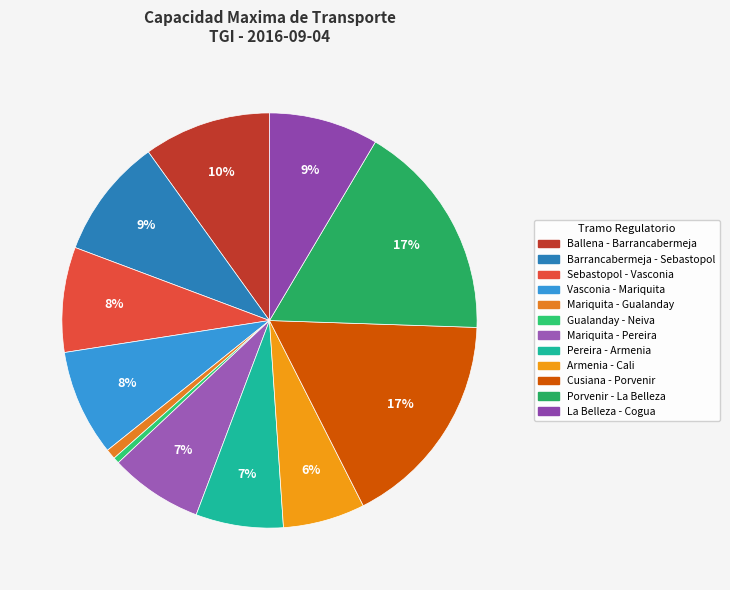

To the nearest percent, what portion does Armenia - Cali represent?

6%